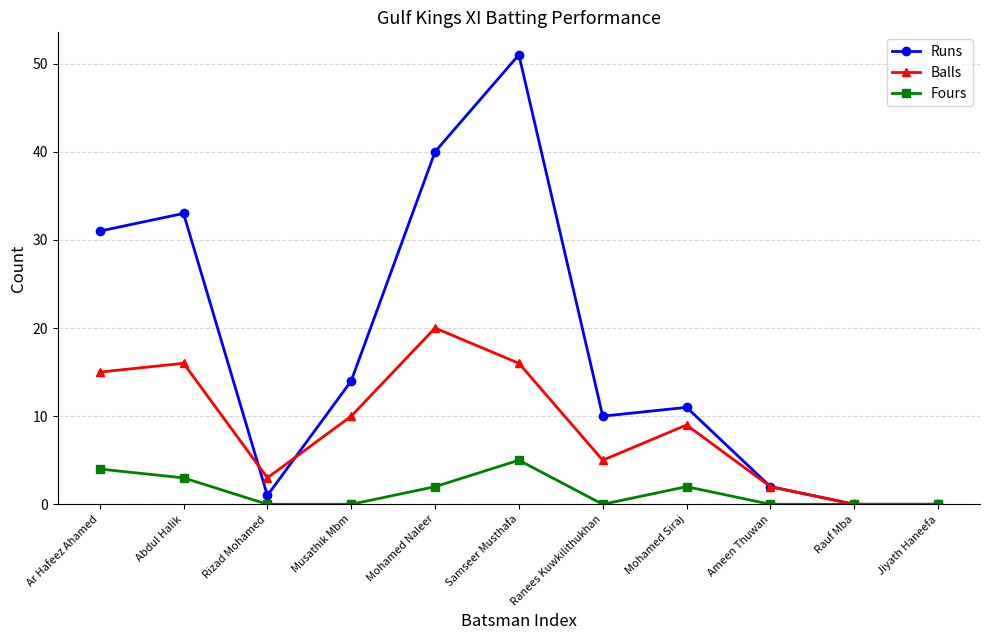

What is the difference between the highest and lowest values at Mohamed Siraj?

9